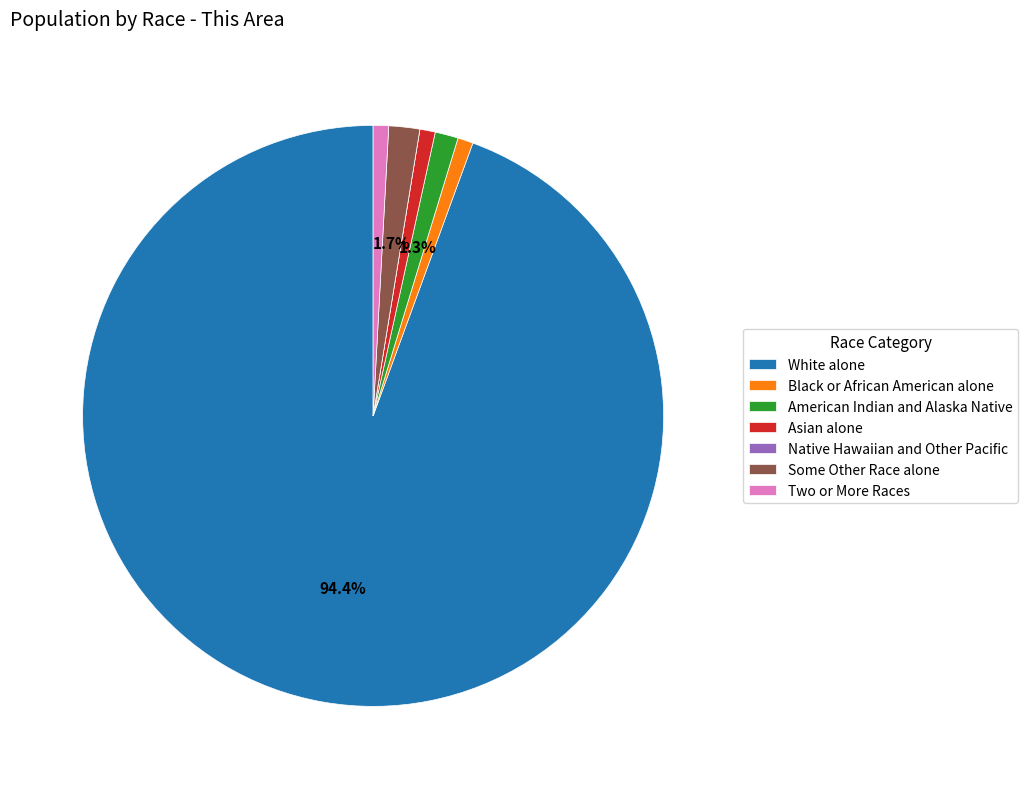

Is it true that Asian alone is 1% of the pie?

True